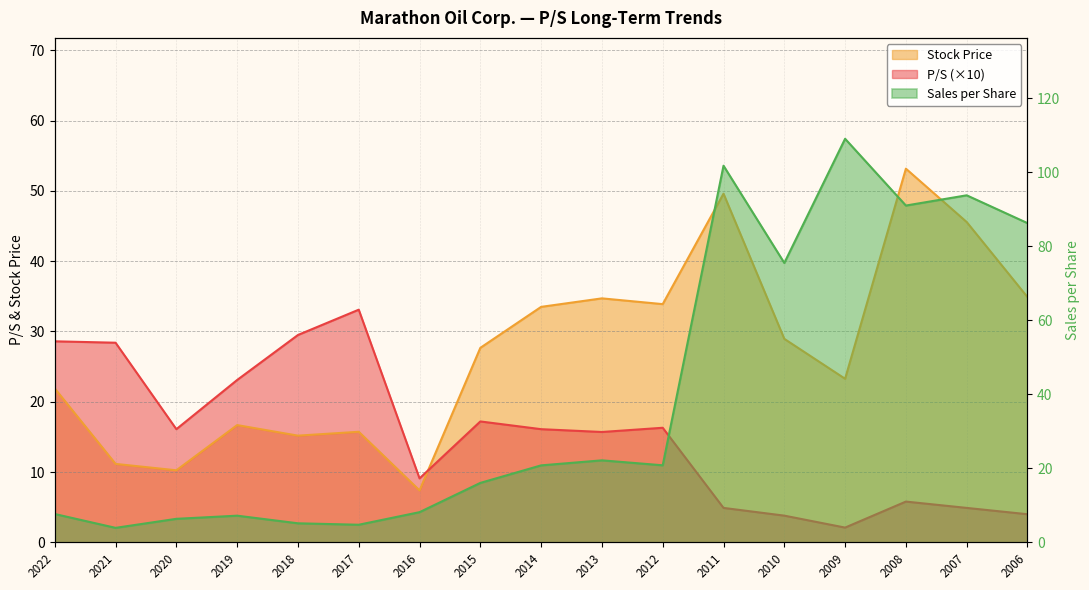

True or false: P/S has more than 0 points higher than both neighbors.

True